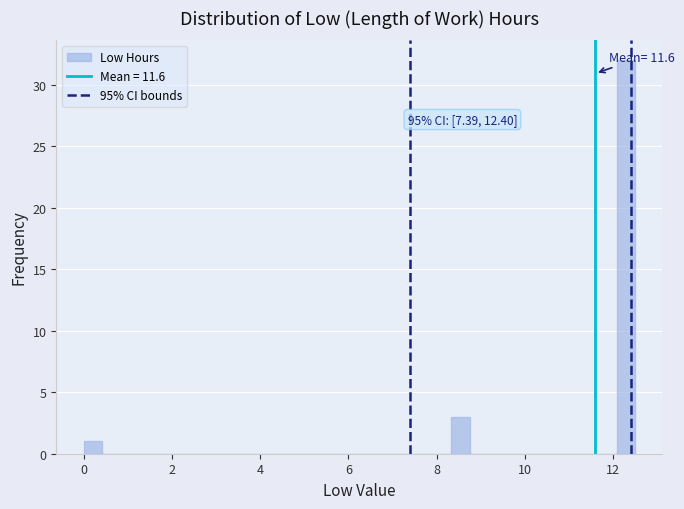

Around what value on the x-axis is the tallest bar? Give the approximate position of its centre, as read against the axis.

12.2